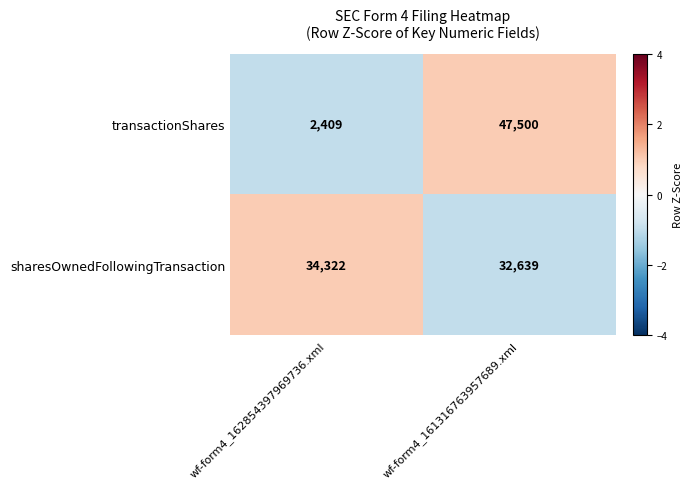

Read the transactionShares value at wf-form4_161316763957689.xml, to the nearest 50.

47500